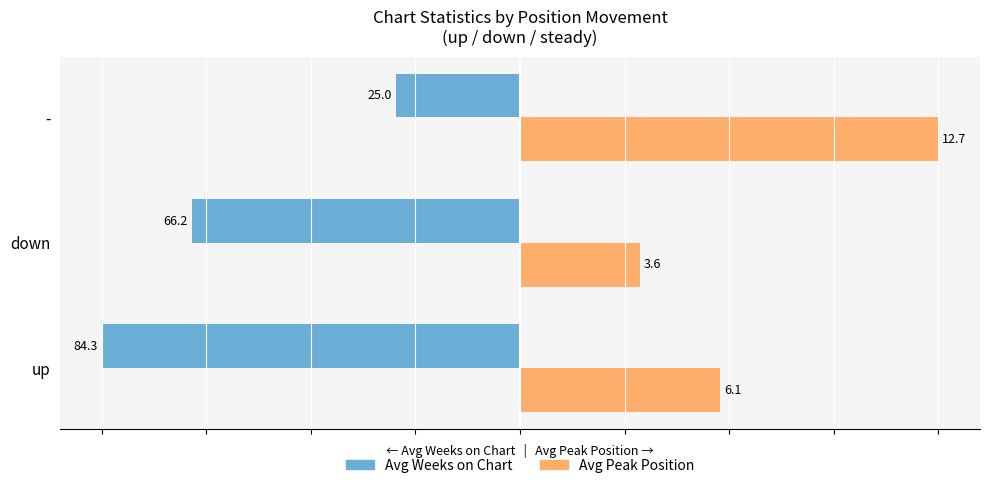

What are all the series names shown in the legend?

Avg Weeks on Chart, Avg Peak Position